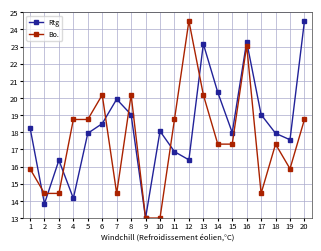

At which label does Bo. first exceed 17?

4